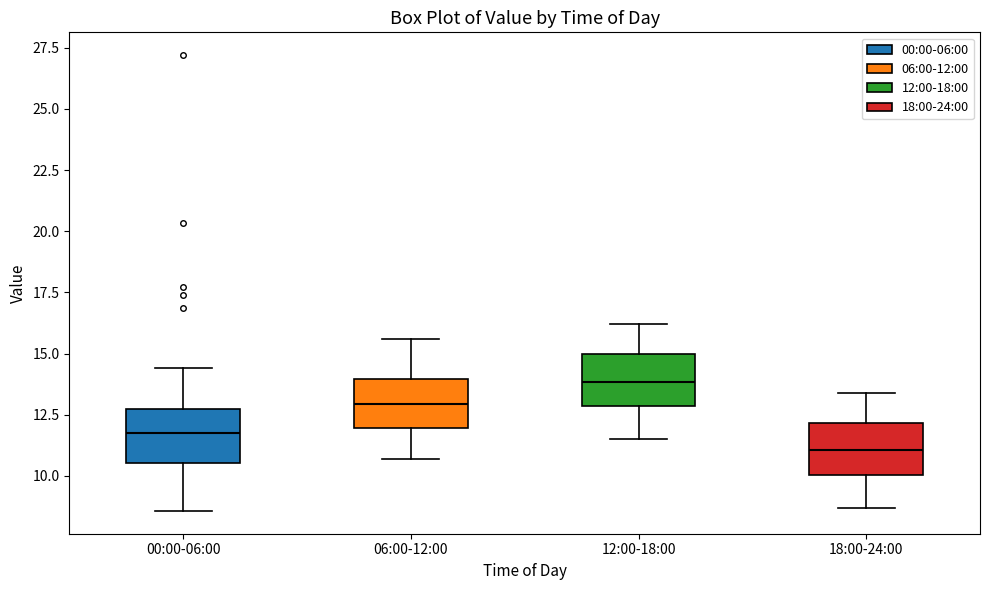

Where does the upper whisker of the box for 12:00-18:00 end on the y-axis? The values are not printed on the chart, so give them approximately, as read against the axis.

16.0